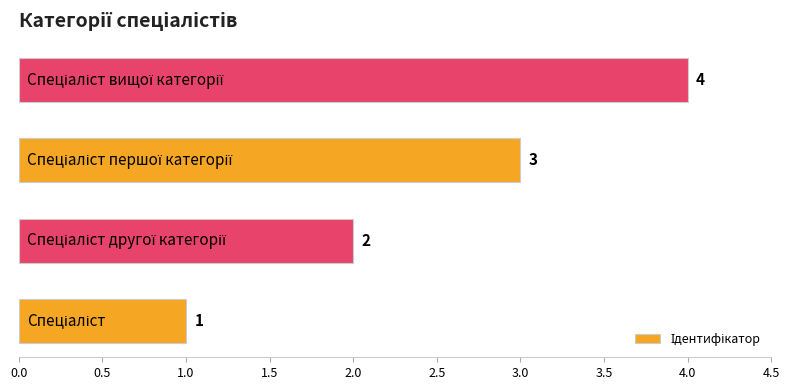

What is the greatest value displayed?

4